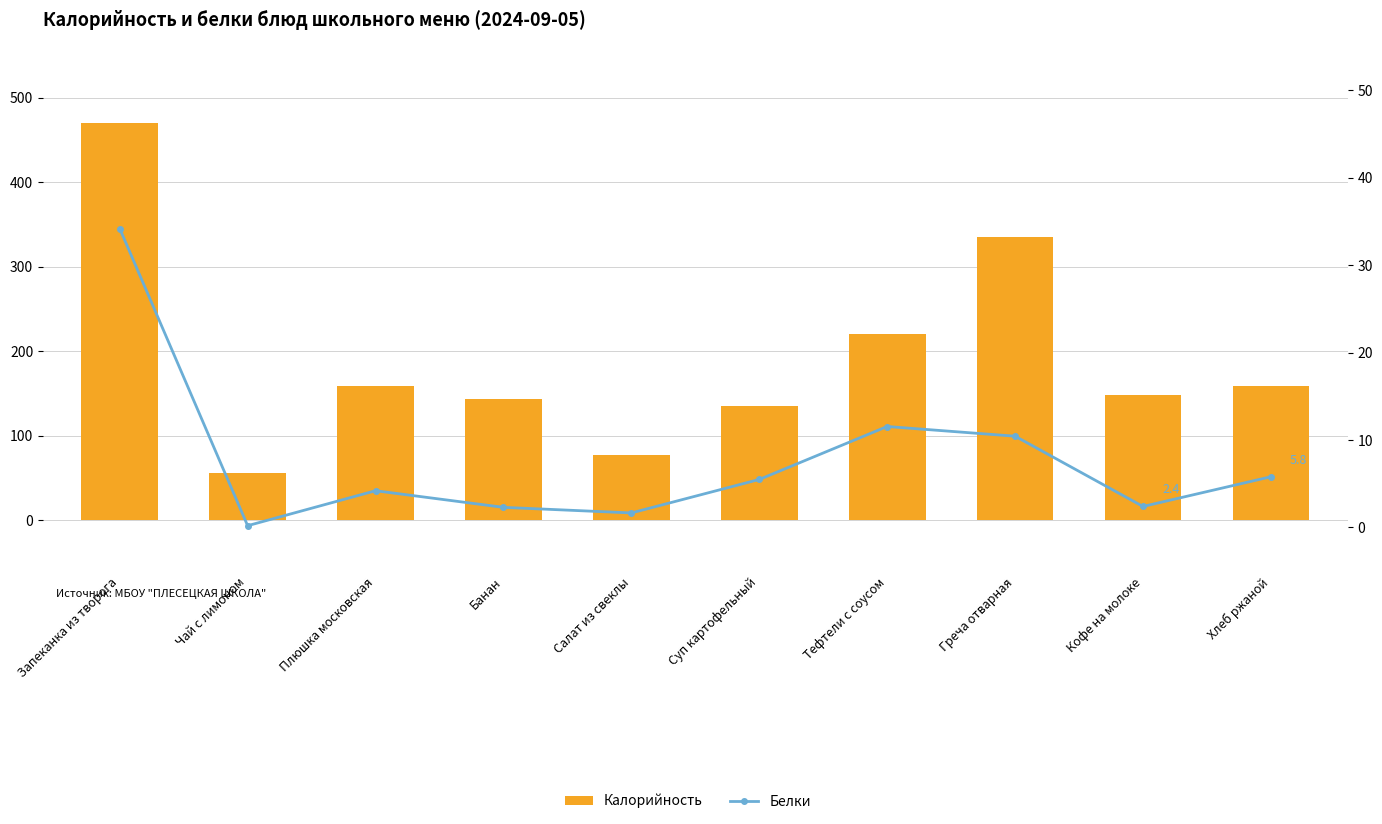

What is the minimum value for Белки?

0.2